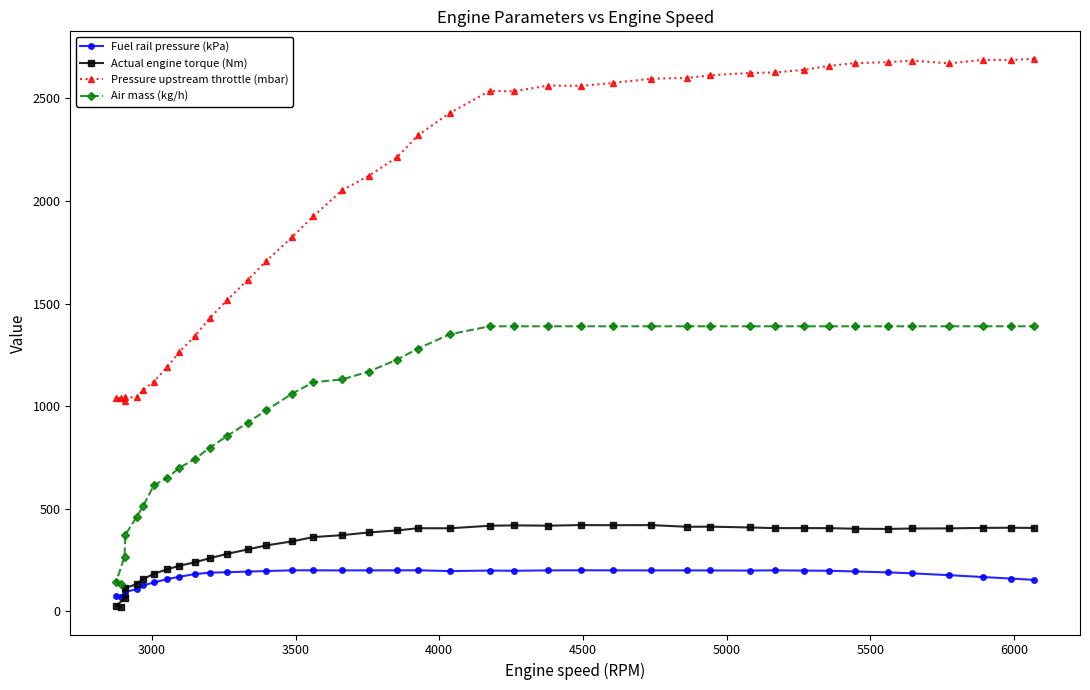

Which series has the largest range (max minus min)?

Pressure upstream throttle (mbar)